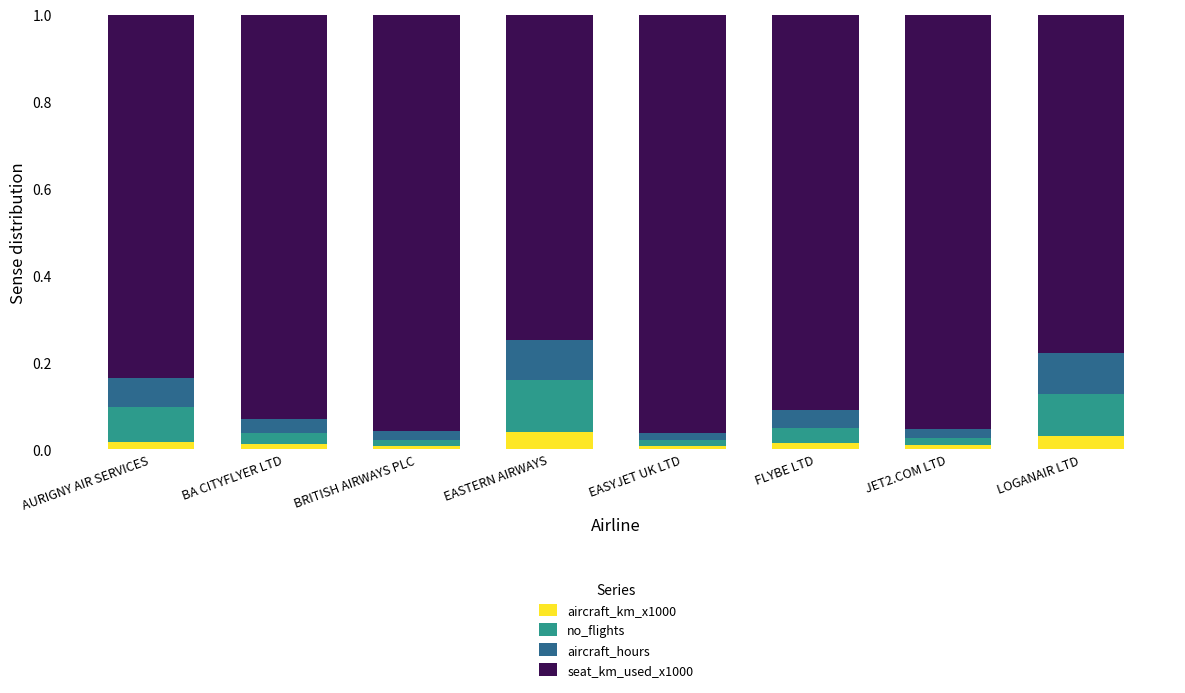

Is it true that aircraft_km_x1000 equals 0.0 at AURIGNY AIR SERVICES?

True